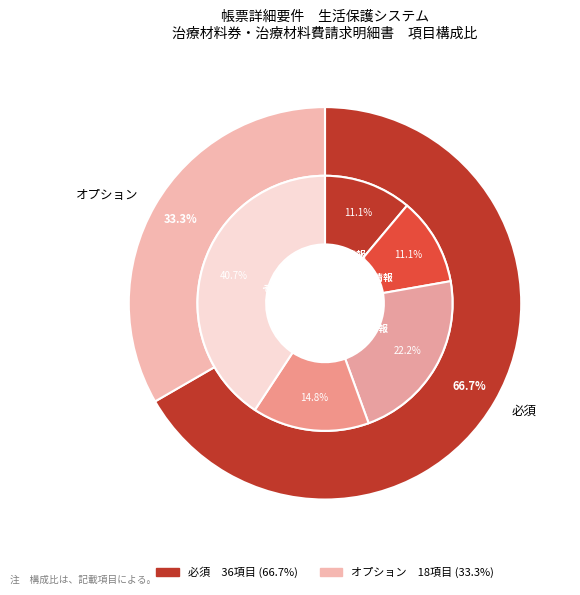

What is the change in value from 必須 to オプション?

-18